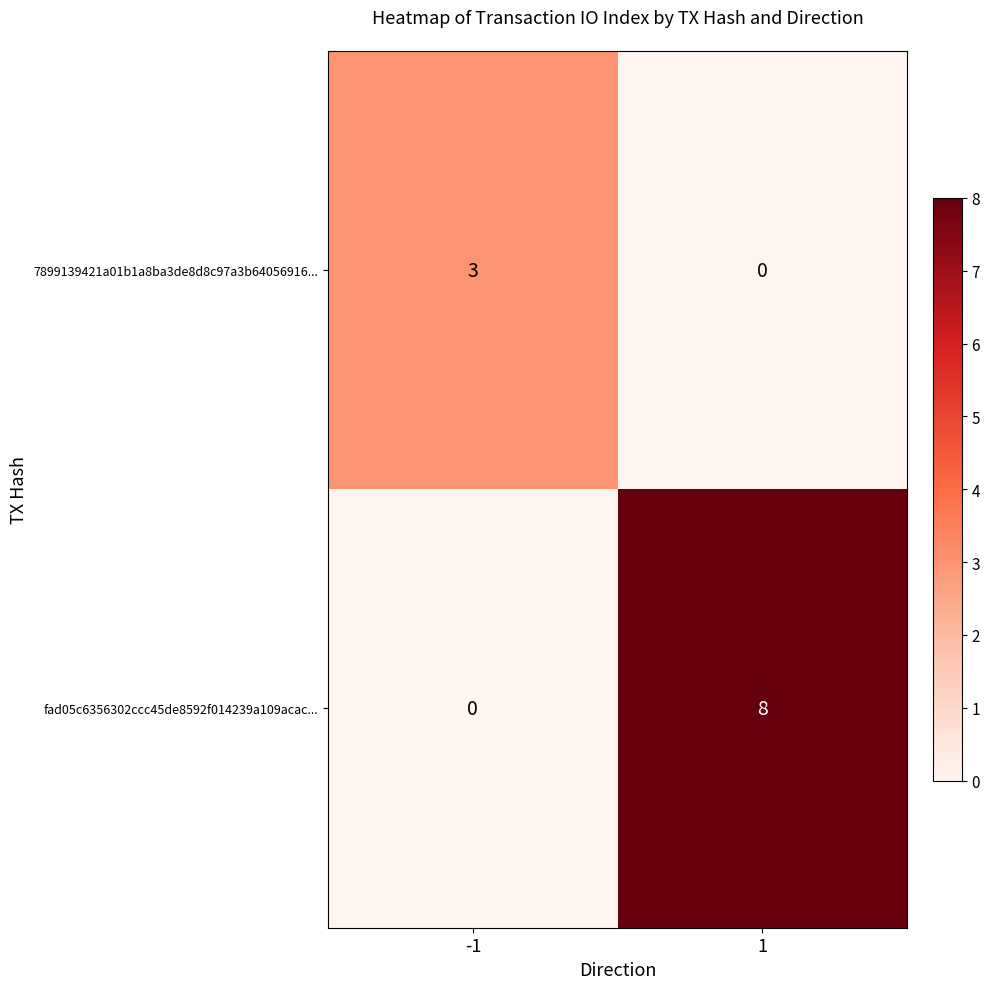

True or false: fad05c6356302ccc45de8592f014239a109acac... has a value of 8 at 1.

True